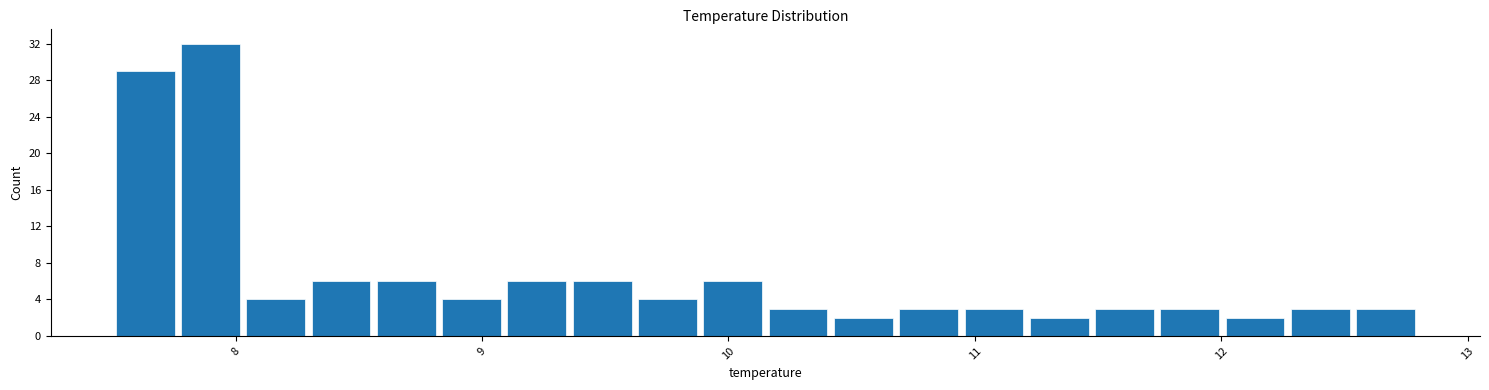

Around what value on the x-axis is the tallest bar? Give the approximate position of its centre, as read against the axis.

7.9